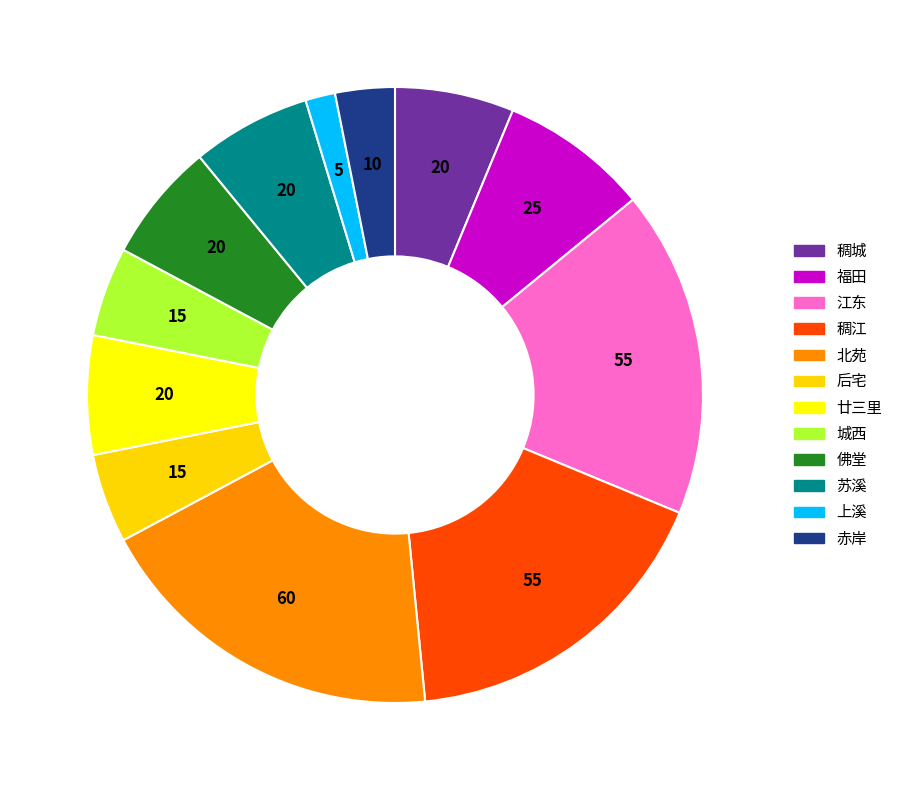

How many slices are in this pie chart?

12